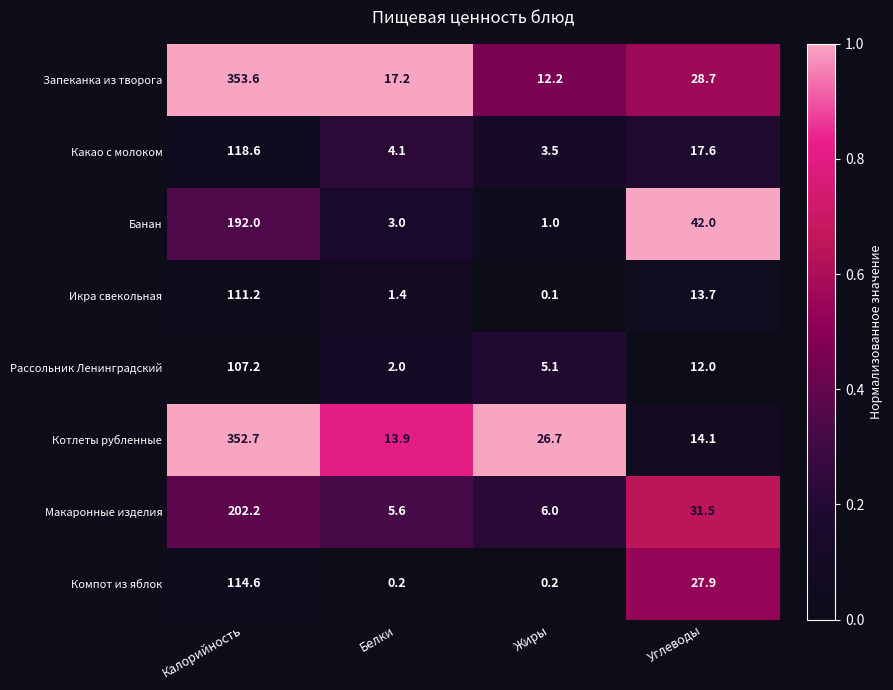

What is the average value of the Компот из яблок series?

35.7